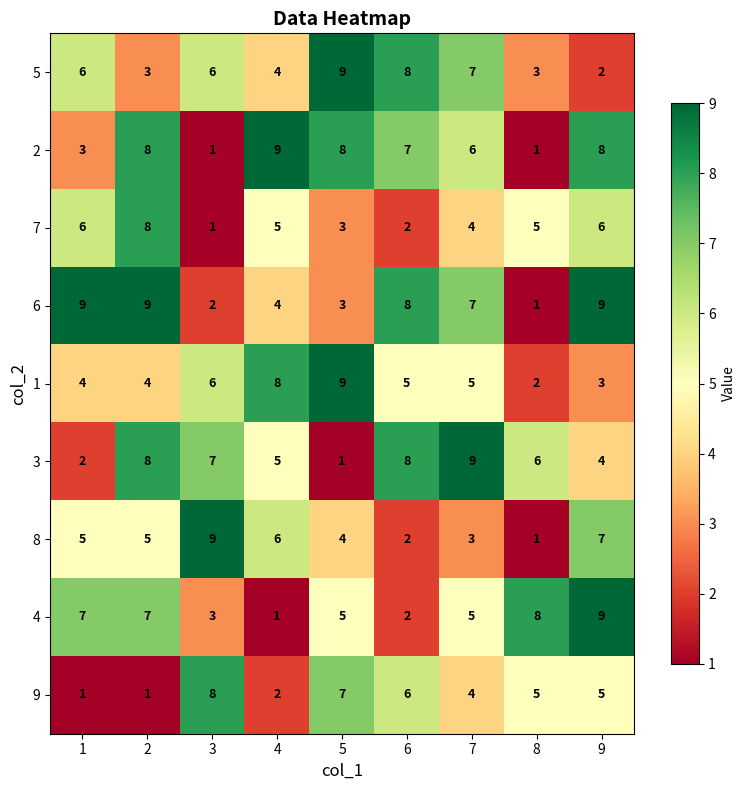

Which series changed the most between 3 and 7?

8